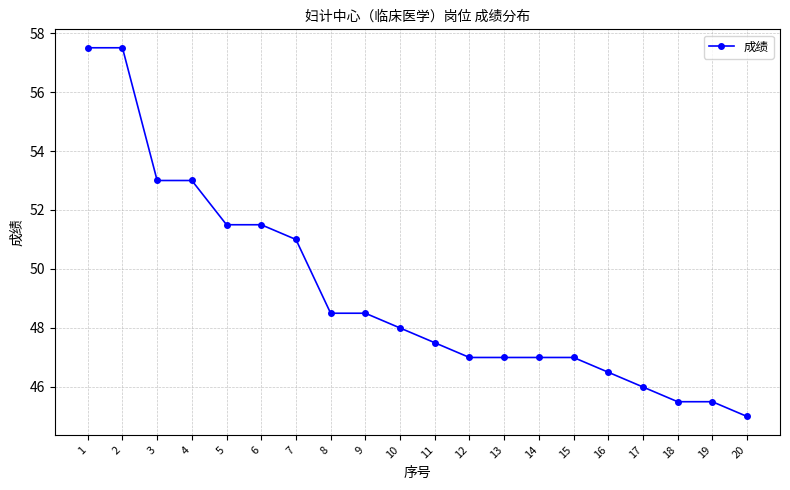

What is the change in value from 5 to 17?

-5.5